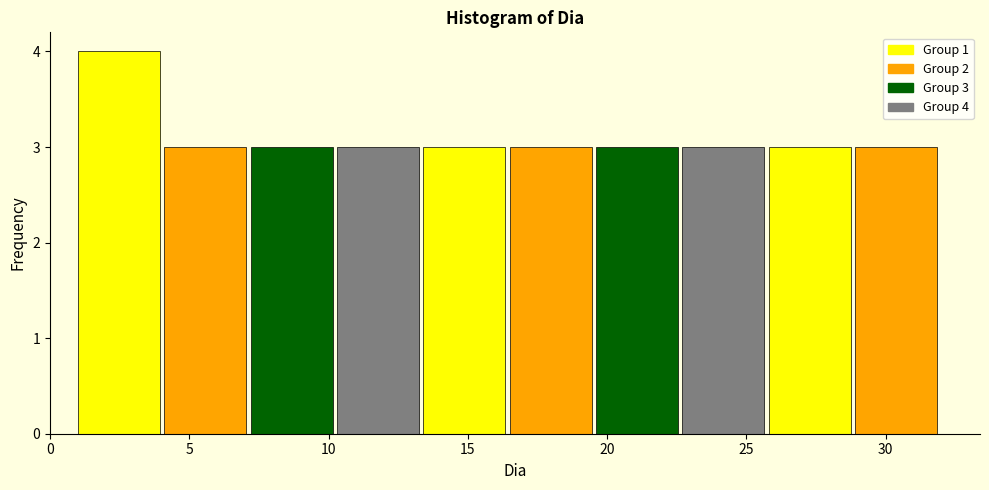

Over which range of the x-axis is the bar tallest?

1.0 to 4.1